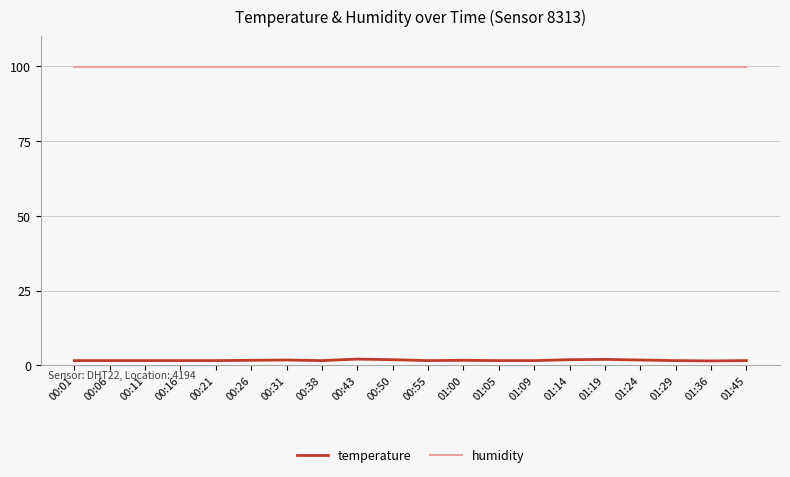

Which series has the largest range (max minus min)?

temperature